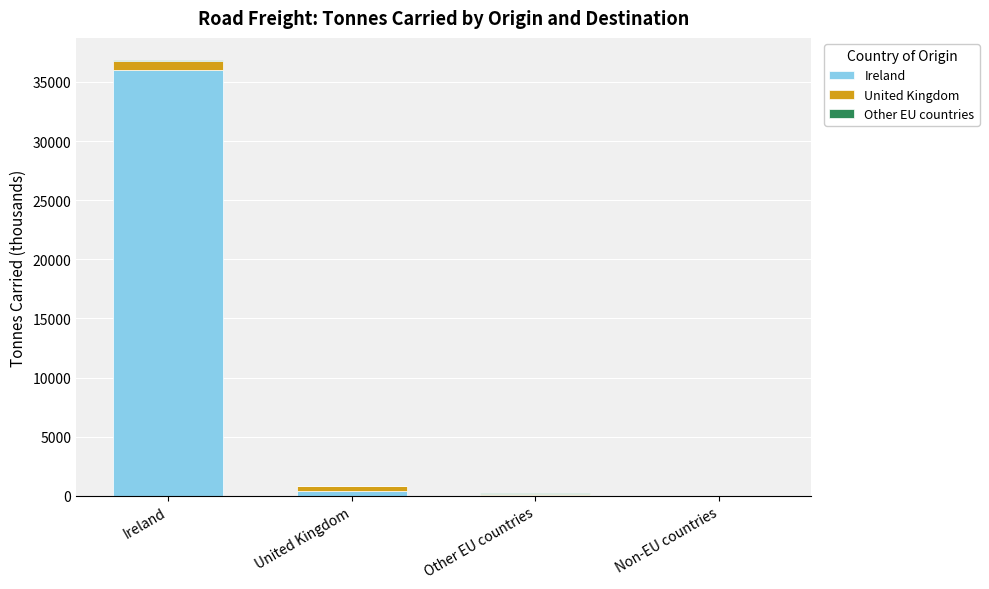

At which category is the sum across all series the highest?

Ireland